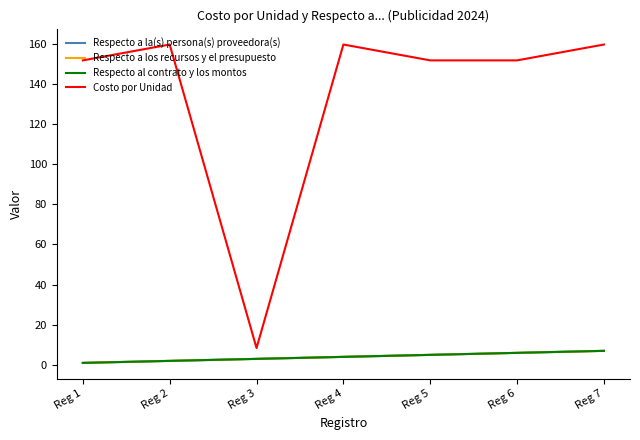

Between Reg 1 and Reg 5, which is larger?

Reg 5